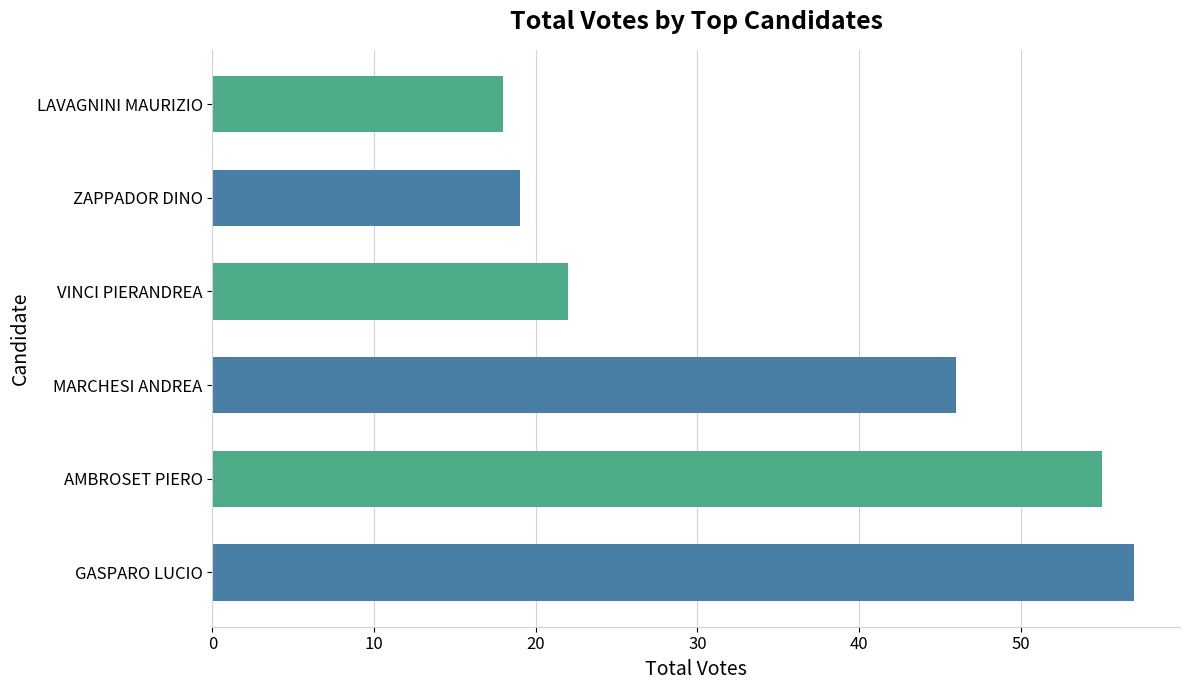

What is the difference between the second highest and minimum values?

37